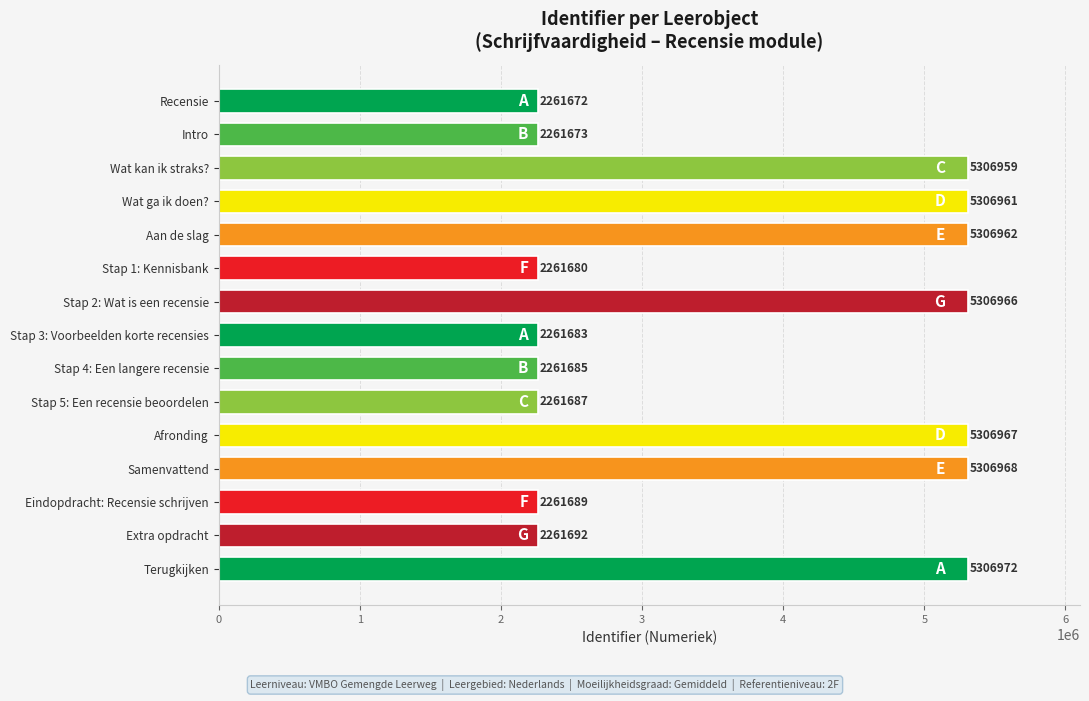

What is the change in value from Afronding to Extra opdracht?

-3045275